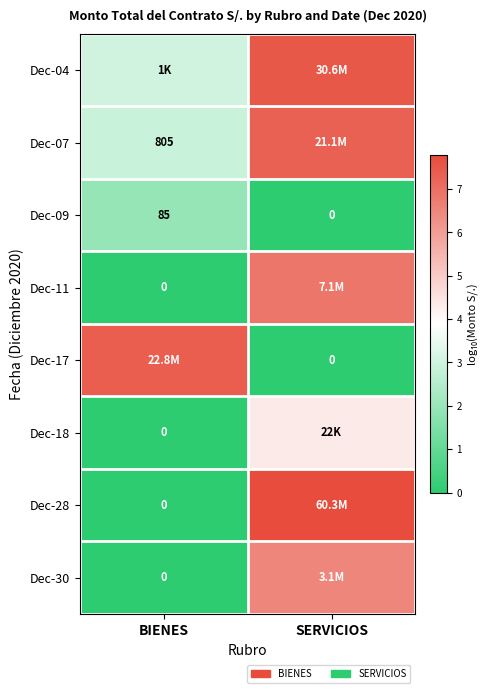

At which label does Dec-09 reach its peak?

BIENES